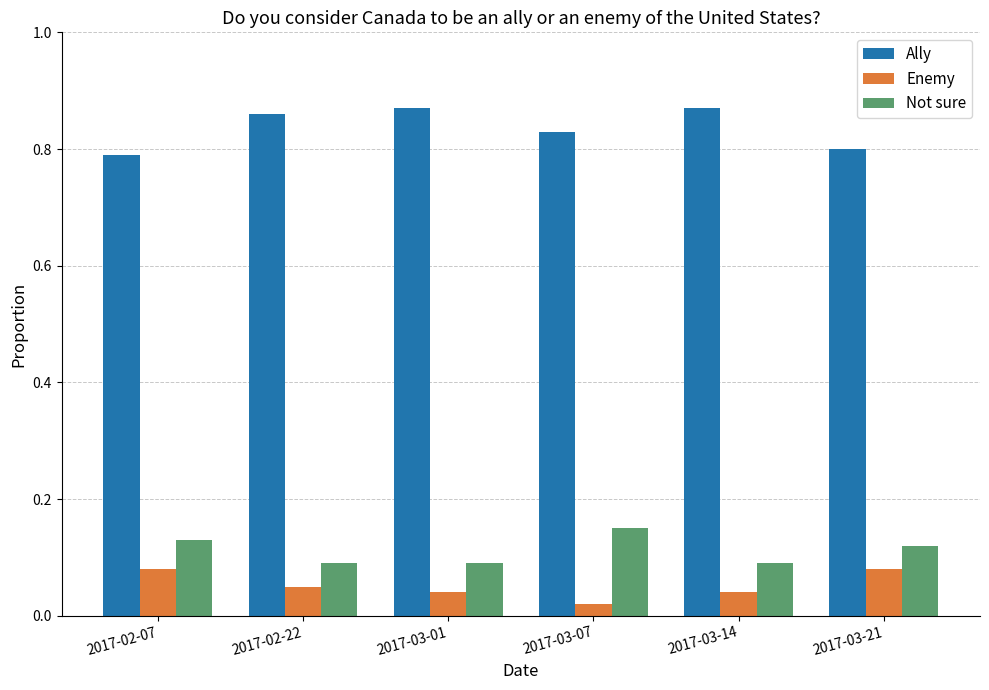

The value of Not sure at 2017-02-07 is 0.0. True or false?

False